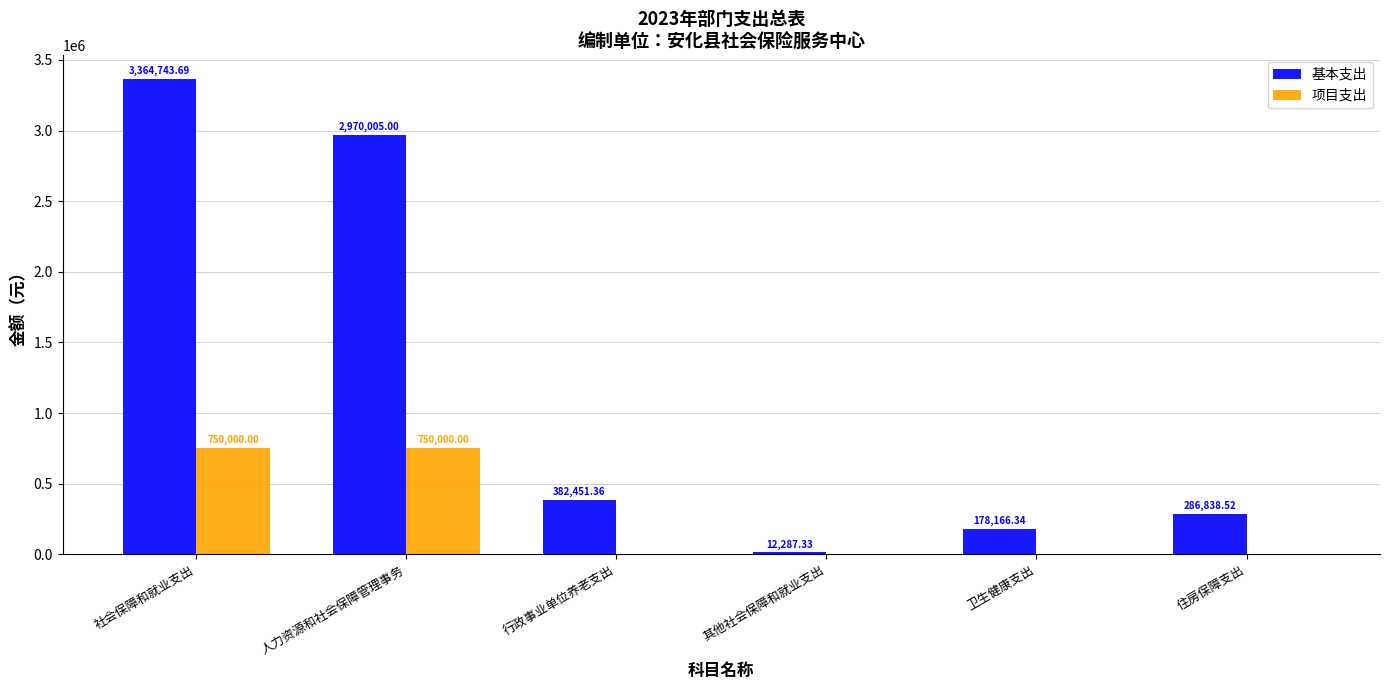

Reading left to right, extract all data points from this chart.

基本支出: 3364743.7	2970005.0	382451.4	12287.3	178166.3	286838.5
项目支出: 750000.0	750000.0	0.0	0.0	0.0	0.0